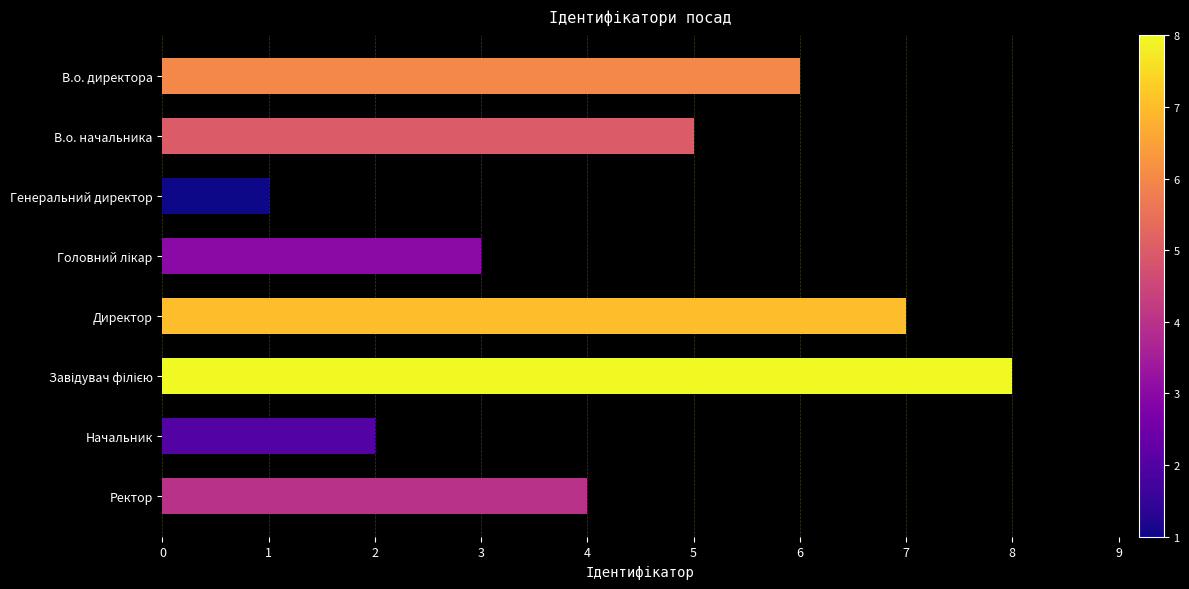

Does the chart contain any negative values?

No